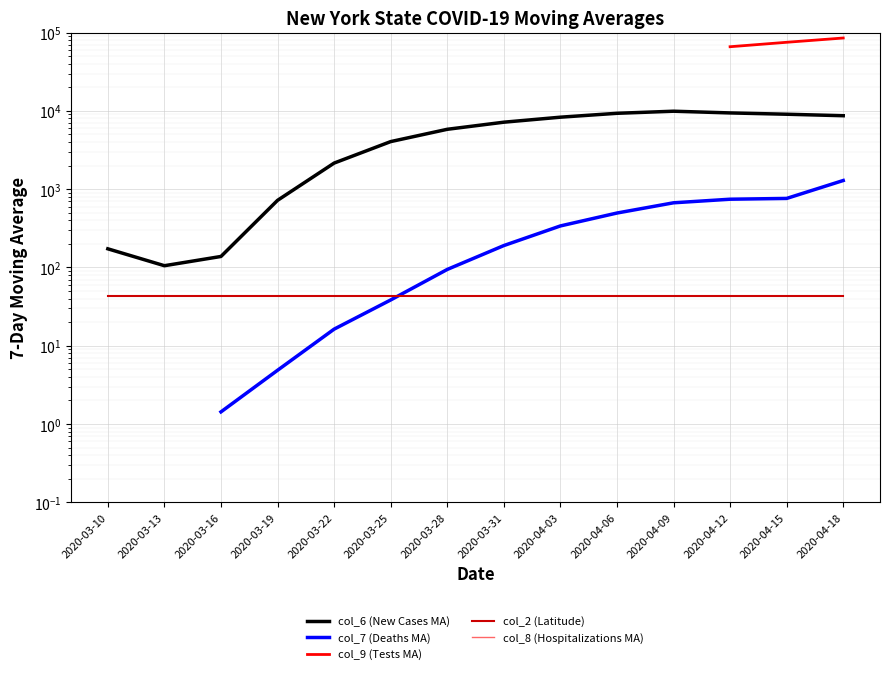

True or false: col_8 (Hospitalizations MA) and col_2 (Latitude) cross at least once.

False